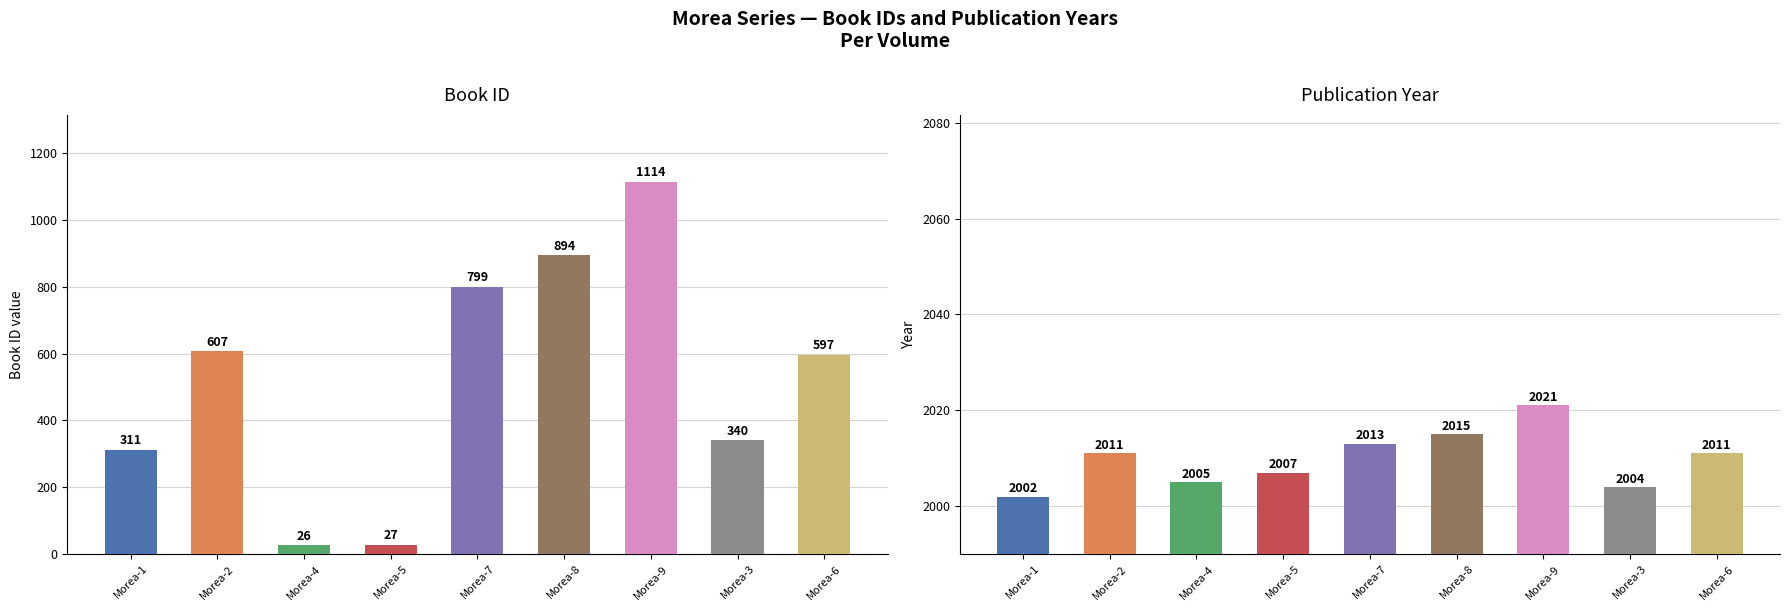

Count the number of categories in the chart.

9